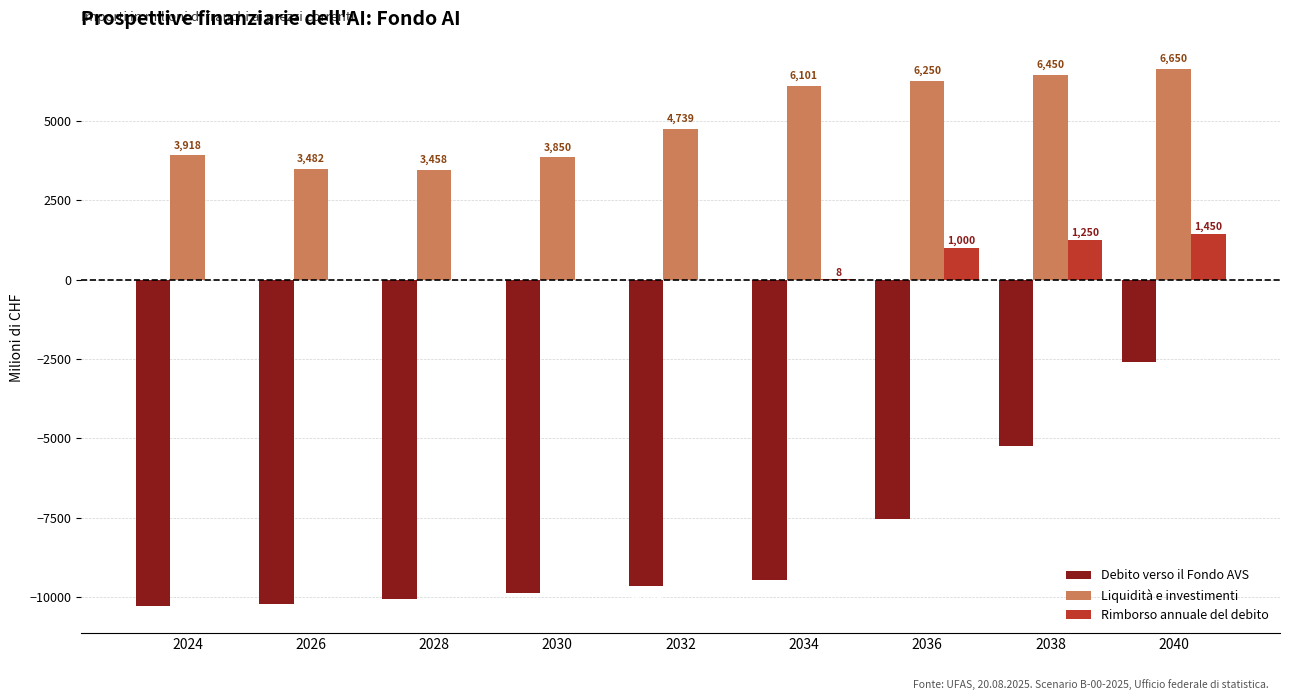

Where is Rimborso annuale del debito nearest to the value 725?

2036